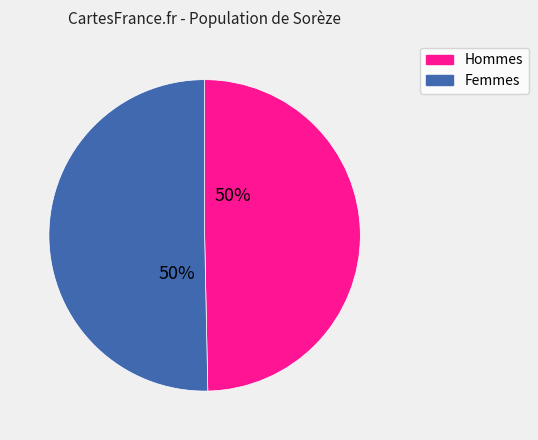

How many slices are in this pie chart?

2